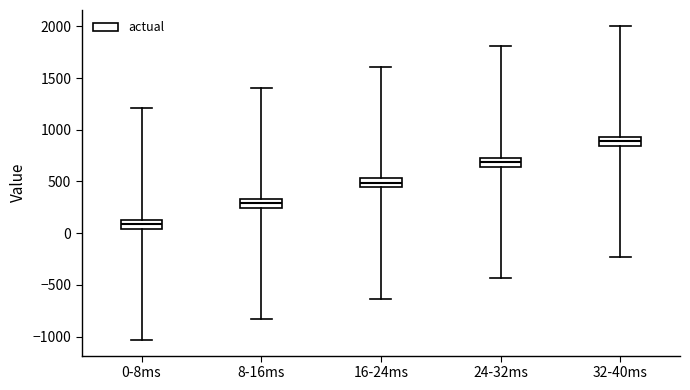

Reading left to right, transcribe this box plot: for each box, give where its median line is, the range the box spans, and where its two whiskers end, as read against the y-axis. The values are not printed on the chart, so give them approximately, as read against the axis.

0-8ms: median 100, box 50 to 150, whiskers -1050 to 1200
8-16ms: median 300, box 250 to 350, whiskers -850 to 1400
16-24ms: median 500, box 450 to 550, whiskers -650 to 1600
24-32ms: median 700, box 650 to 750, whiskers -450 to 1800
32-40ms: median 900, box 850 to 950, whiskers -250 to 2000